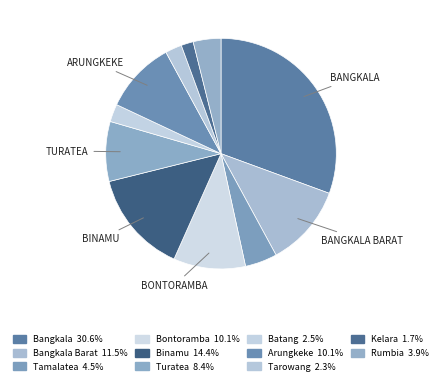

How many slices are in this pie chart?

11